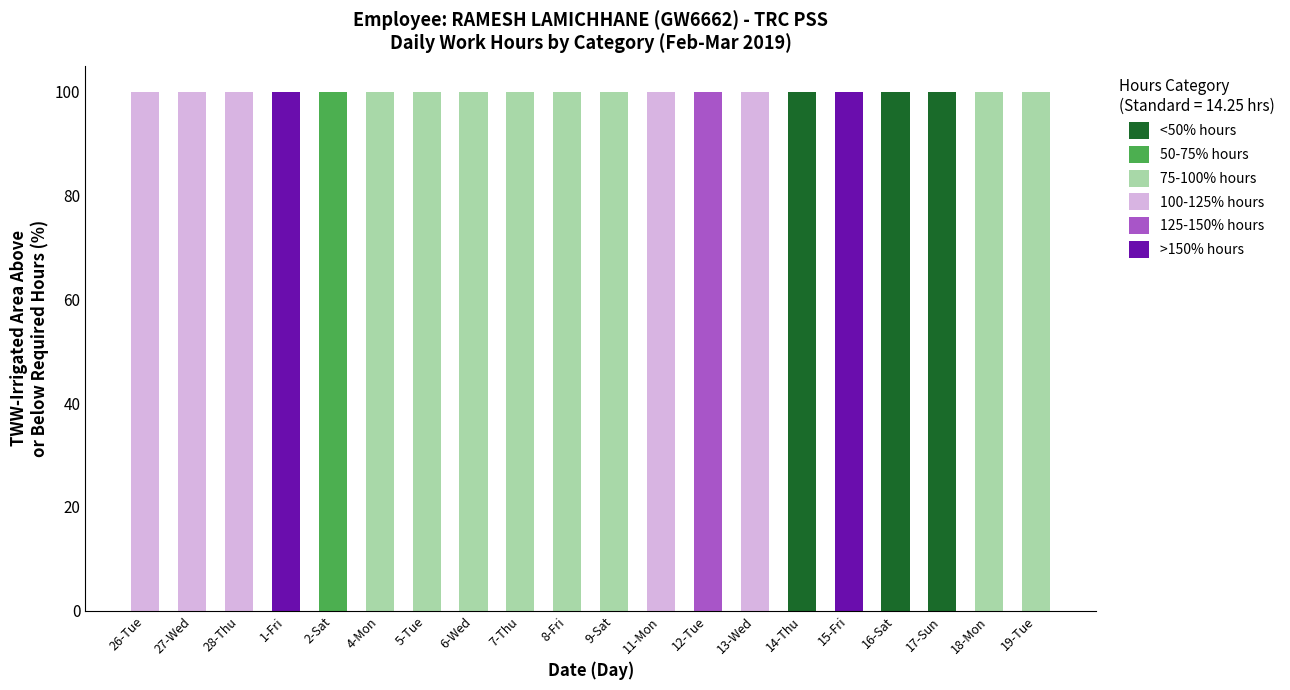

What is the maximum value for <50% hours?

100